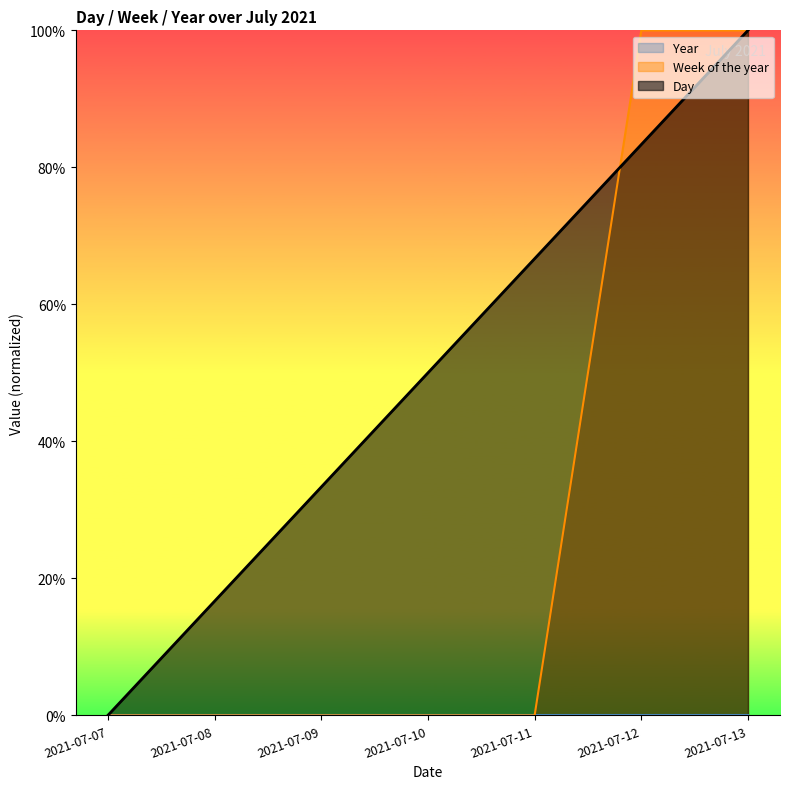

At which category does the chart reach its minimum across all series?

2021-07-07